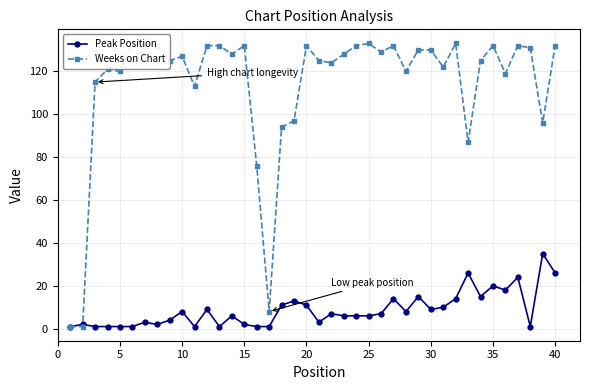

True or false: Weeks on Chart has a value of 62 at 40.

False